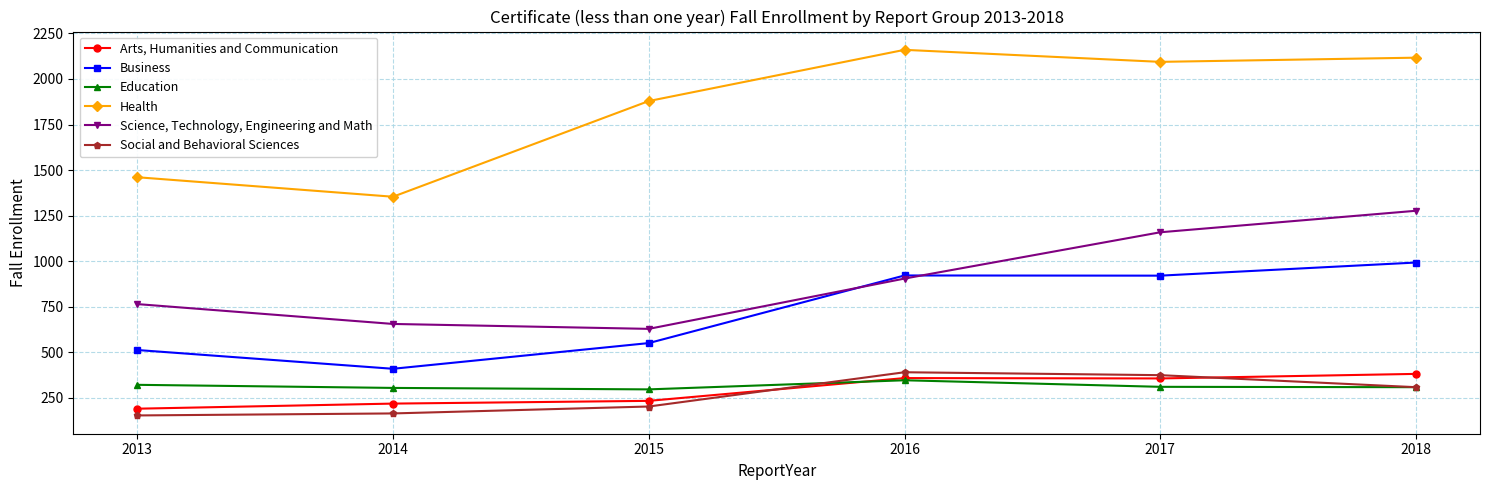

What is the lowest value of the Arts, Humanities and Communication series?

191